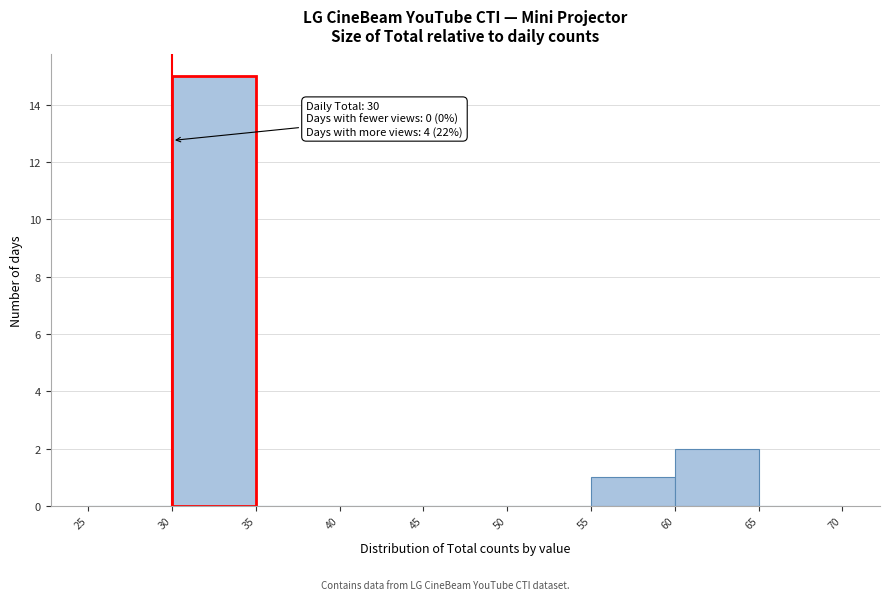

Which range on the x-axis has the tallest bar?

30 to 35